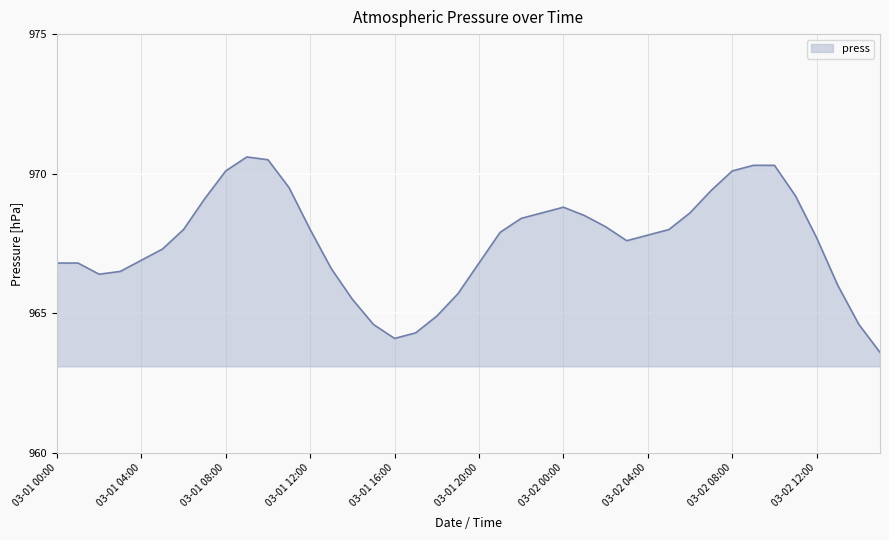

True or false: the data has more than 0 interior local peaks.

True